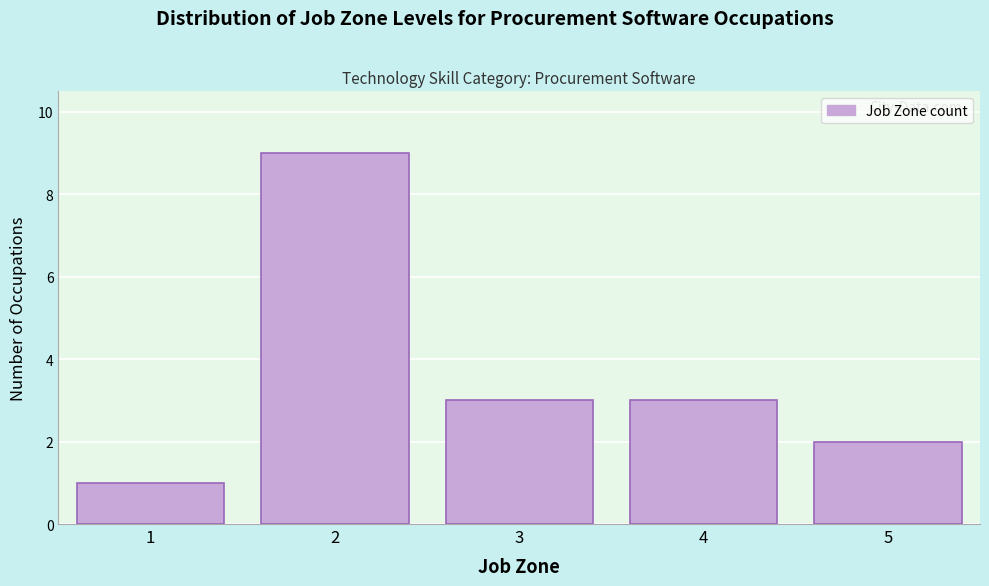

Reading left to right, list all the values displayed in this chart.

1	9	3	3	2